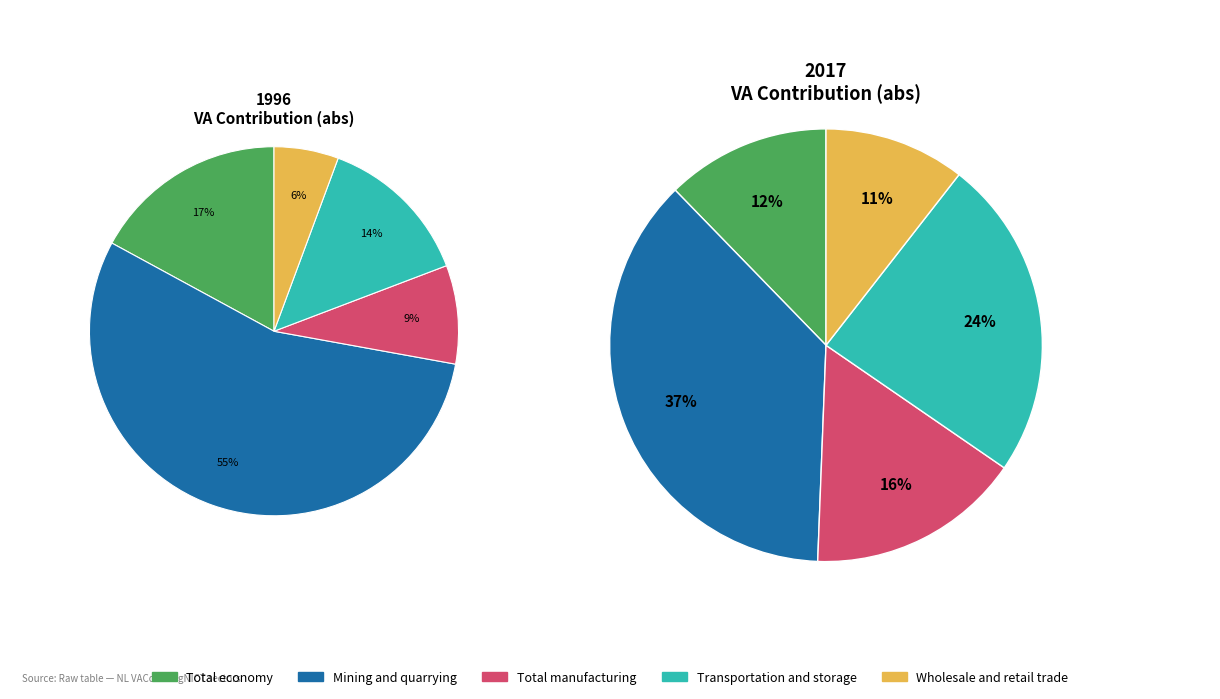

Count the number of slices in the pie.

5